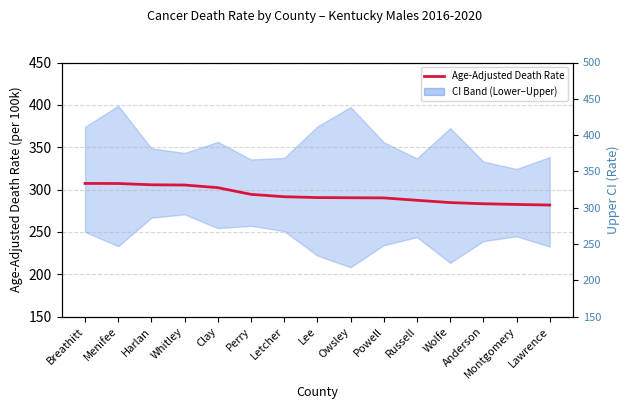

Rank the categories by value from lowest to highest.

Lawrence, Montgomery, Anderson, Wolfe, Russell, Powell, Owsley, Lee, Letcher, Perry, Clay, Whitley, Harlan, Menifee, Breathitt